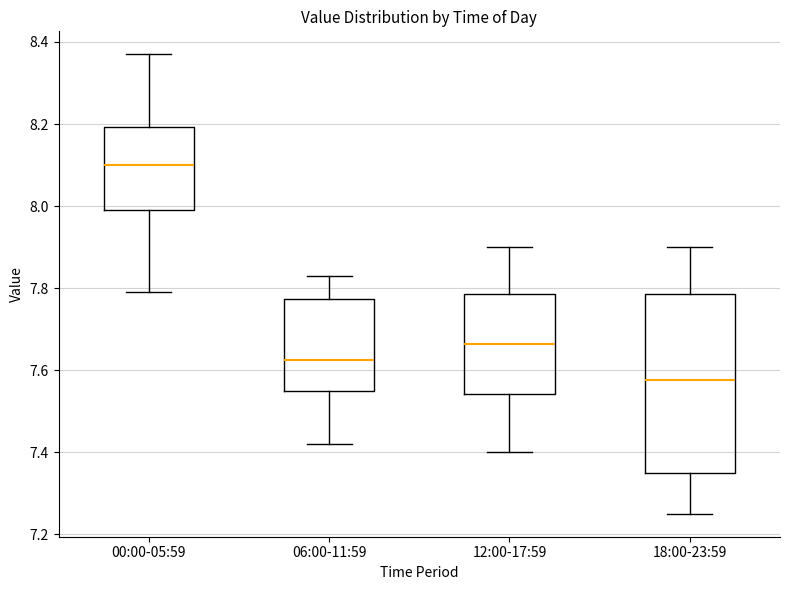

Reading left to right, transcribe this box plot: for each box, give where its median line is, the range the box spans, and where its two whiskers end, as read against the y-axis. The values are not printed on the chart, so give them approximately, as read against the axis.

00:00-05:59: median 8.10, box 8.00 to 8.20, whiskers 7.80 to 8.38
06:00-11:59: median 7.62, box 7.56 to 7.78, whiskers 7.42 to 7.84
12:00-17:59: median 7.66, box 7.54 to 7.78, whiskers 7.40 to 7.90
18:00-23:59: median 7.58, box 7.36 to 7.78, whiskers 7.26 to 7.90